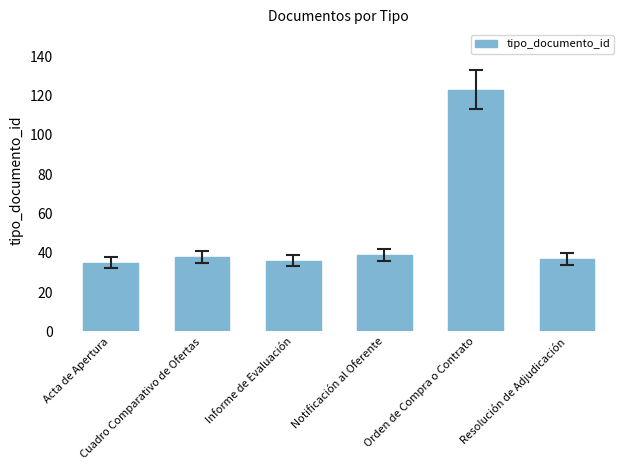

Count the number of data series in this chart.

1